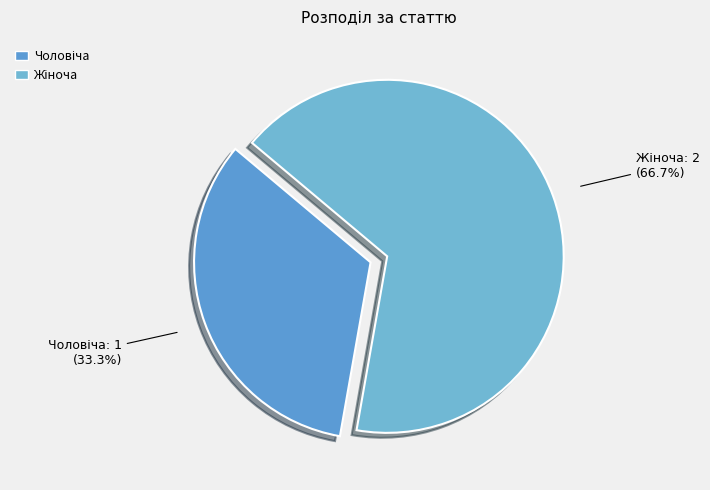

Count the number of slices in the pie.

2